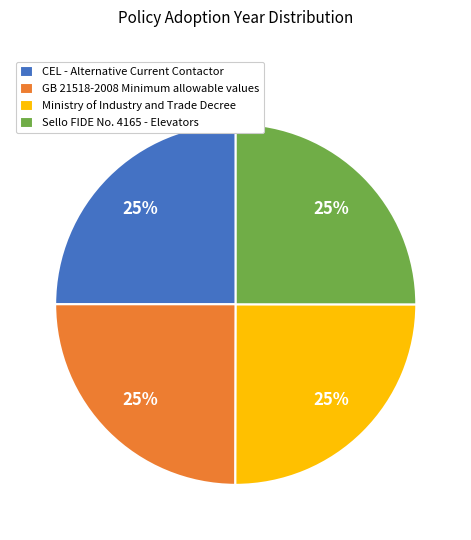

The CEL - Alternative Current Contactor slice represents 25% of the pie. True or false?

True